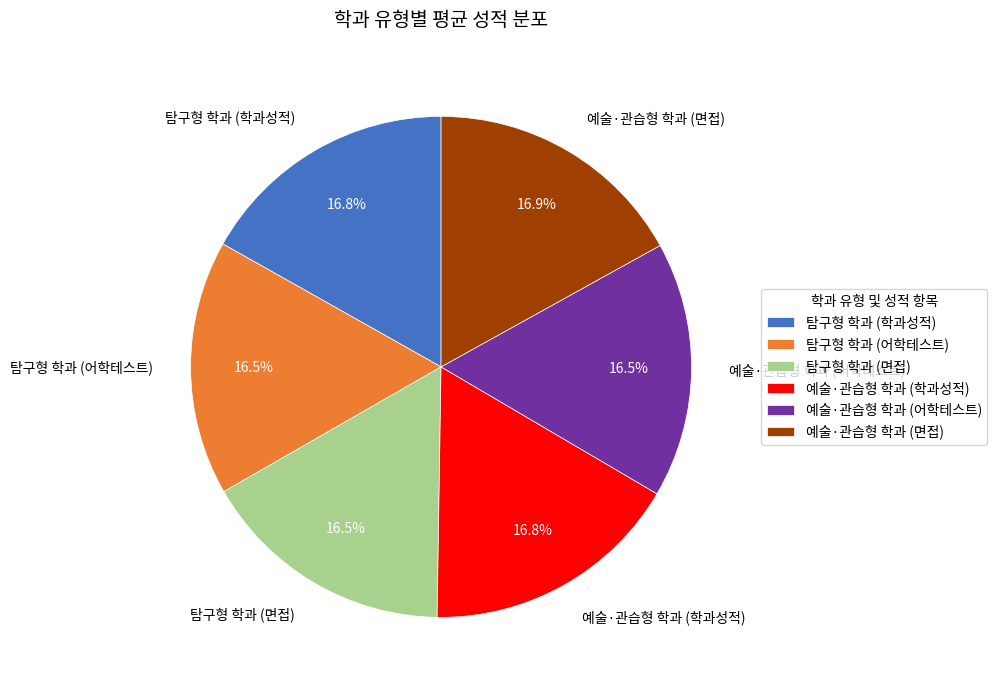

How much of the chart is everything except 탐구형 학과 (면접)?

83.5%